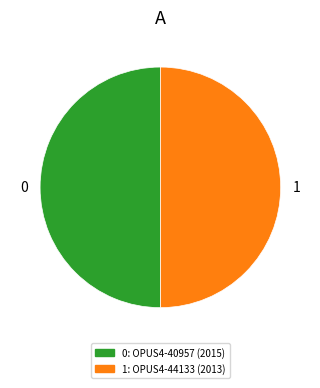

Which slice is the smallest?

OPUS4-44133